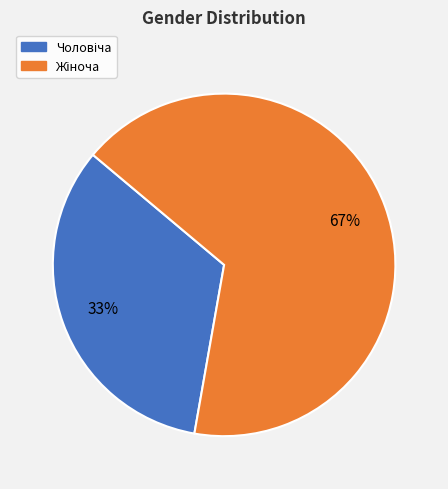

Does any single category account for the majority?

Yes